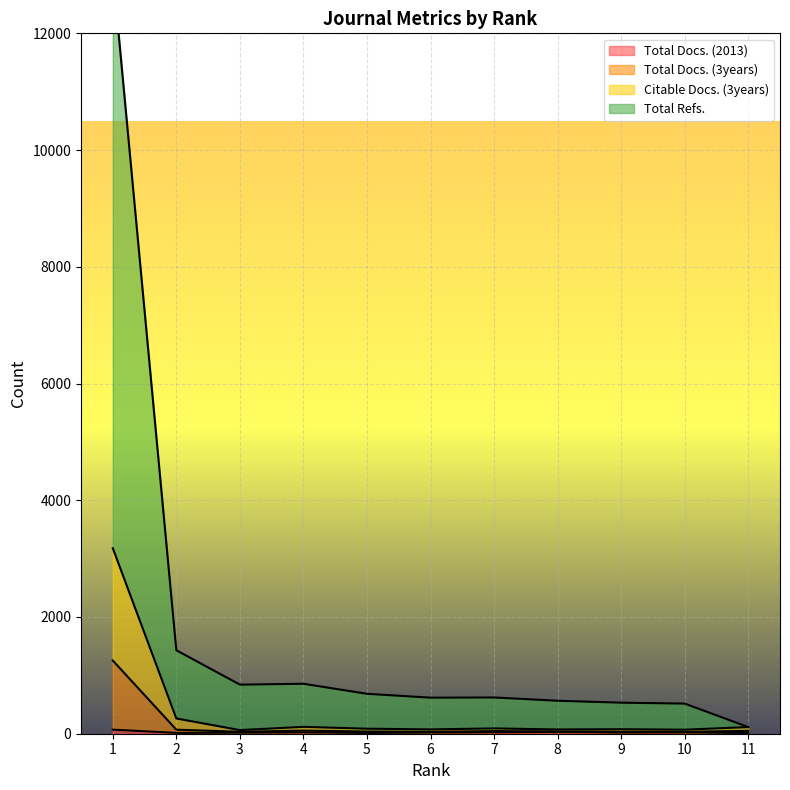

At which label is Citable Docs. (3years) closest to 1620?

2